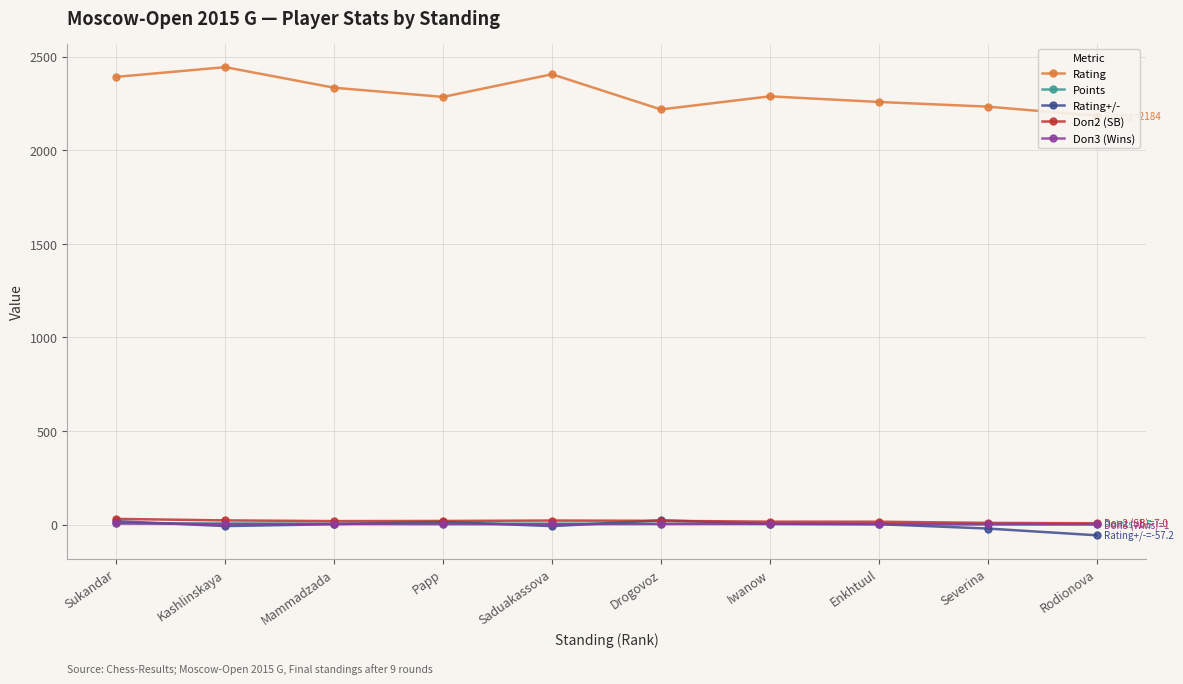

True or false: Doп2 (SB) and Rating cross at least once.

False